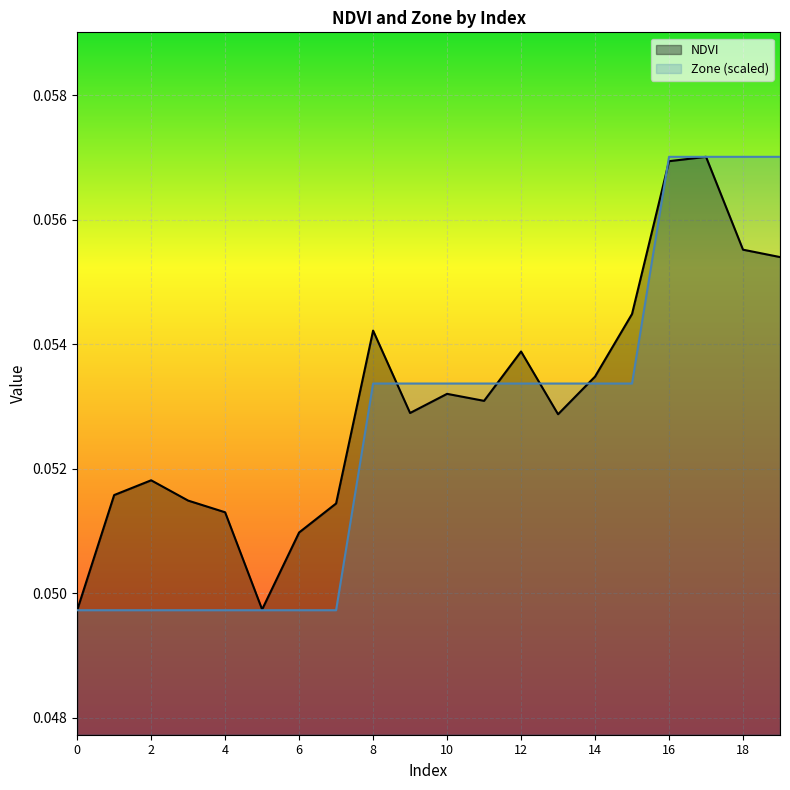

Rank the series at 1 from lowest to highest value.

Zone, NDVI